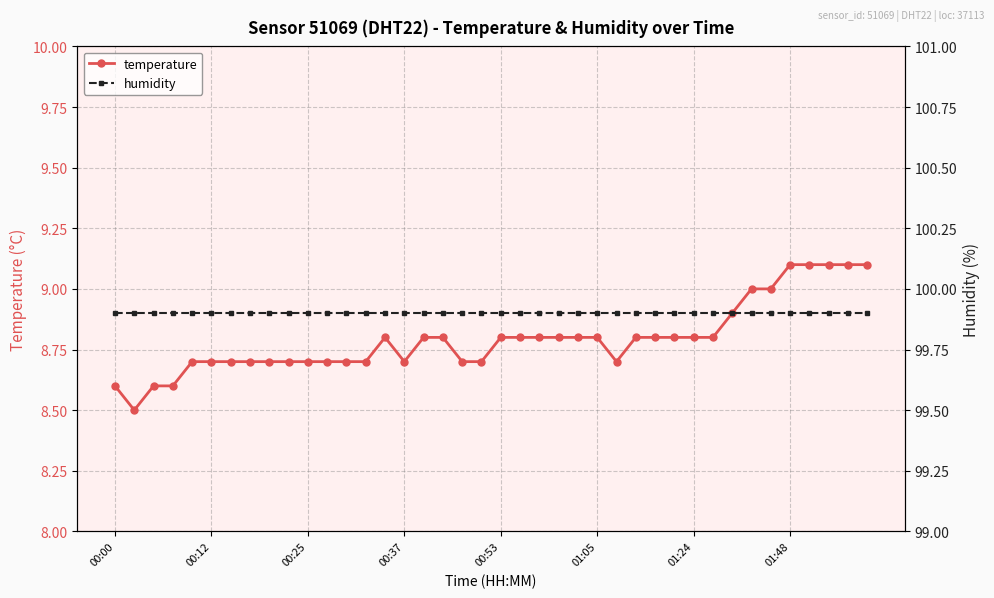

Does the chart display data point markers on the line(s)?

Yes